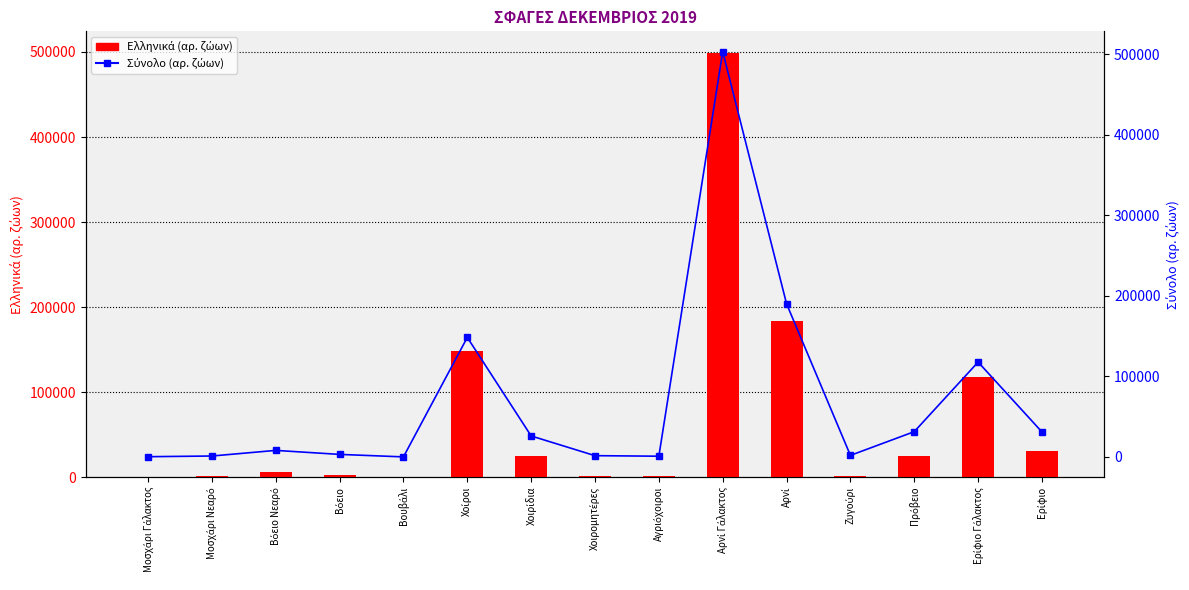

How many values in the Σύνολο (αρ. ζώων) series are below 8122?

7